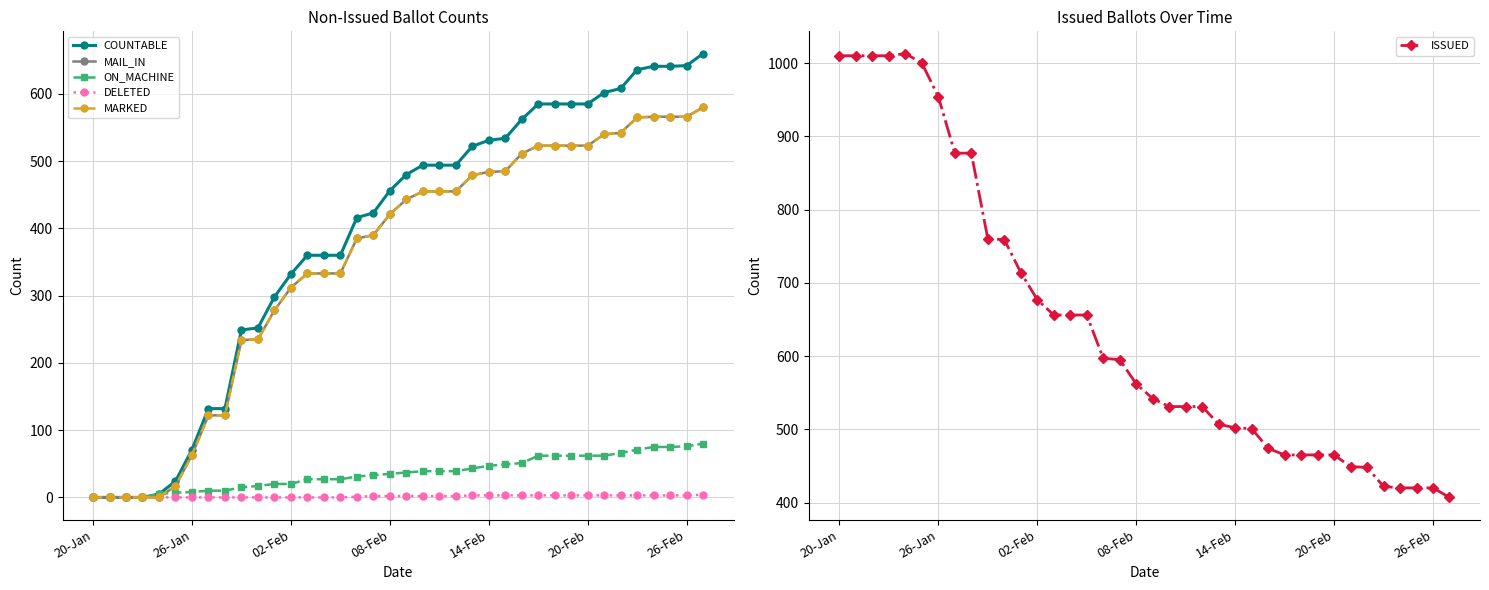

What is the minimum value for ISSUED?

407